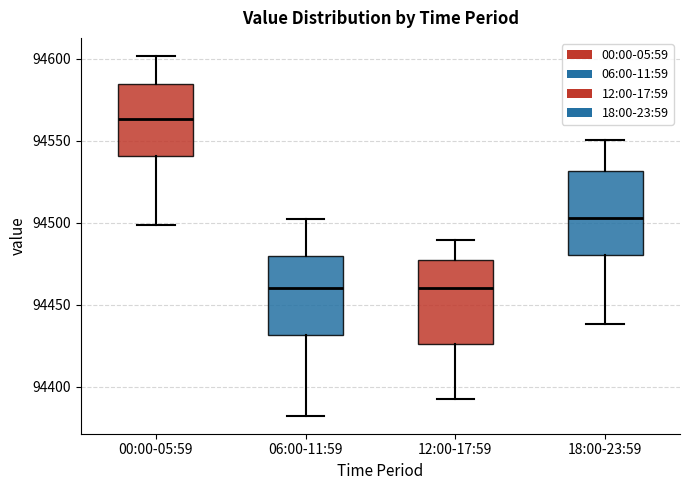

Which box has the highest median line?

00:00-05:59